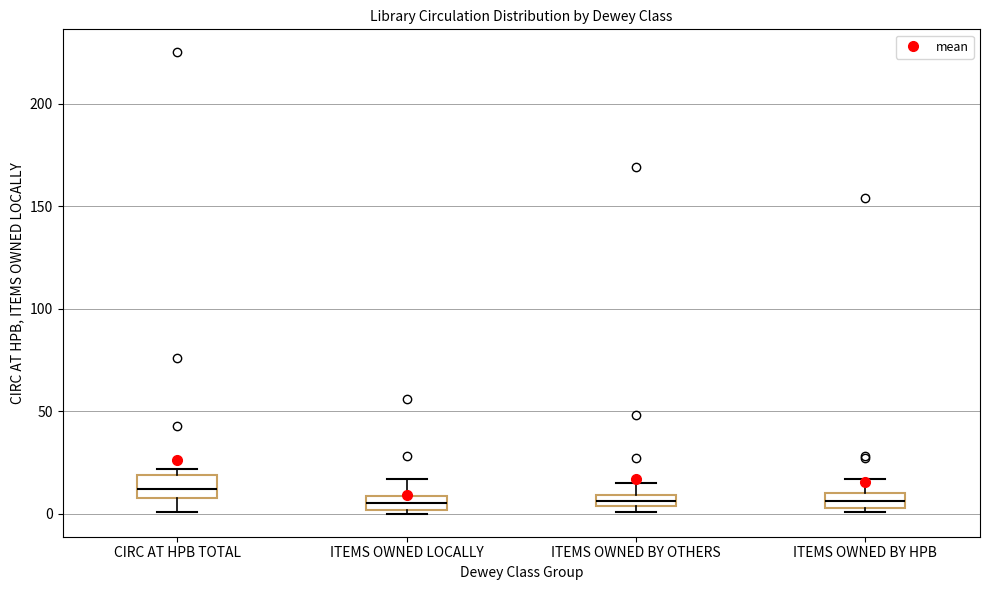

Where does the upper whisker of the box for ITEMS OWNED LOCALLY end on the y-axis? The values are not printed on the chart, so give them approximately, as read against the axis.

15